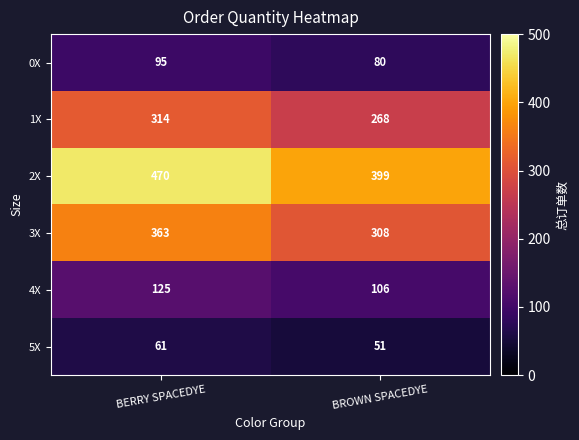

Count the number of categories in the chart.

2